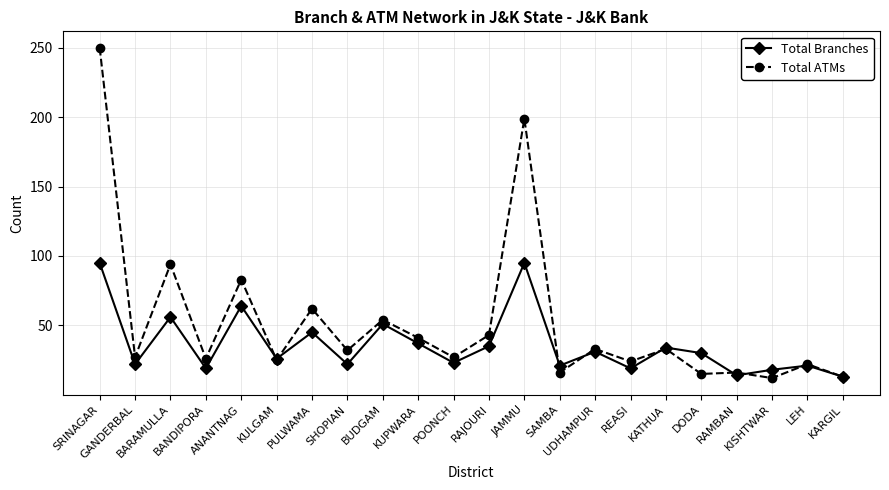

The Total Branches series shows 12 at GANDERBAL. True or false?

False